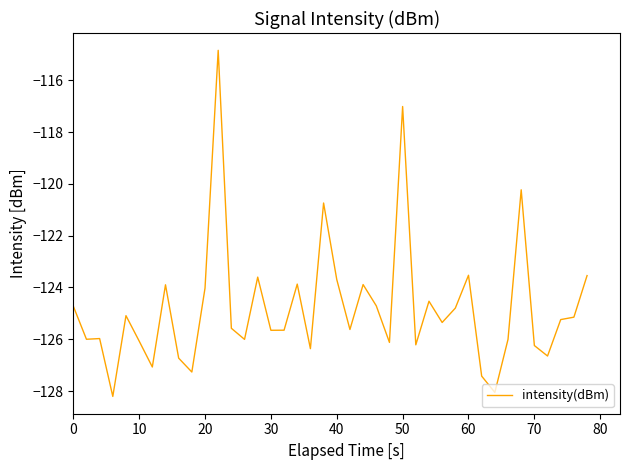

What is the smallest value displayed?

-128.2